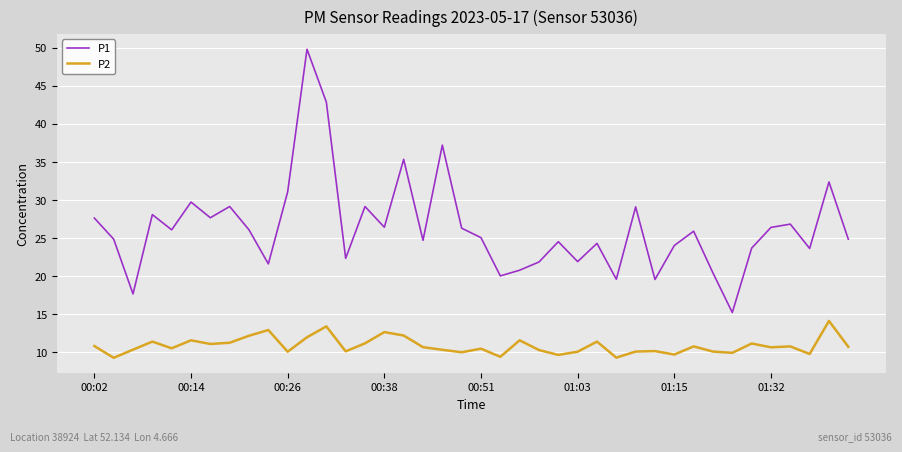

How many lines are shown in the chart?

2